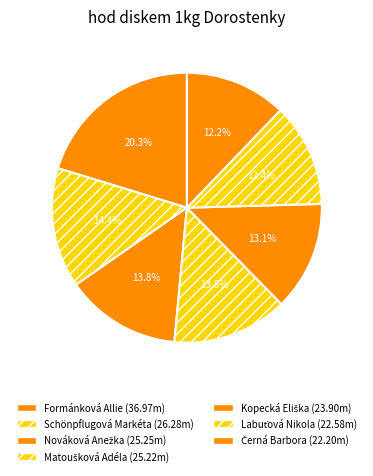

To the nearest percent, what portion does Formánková Allie represent?

20%